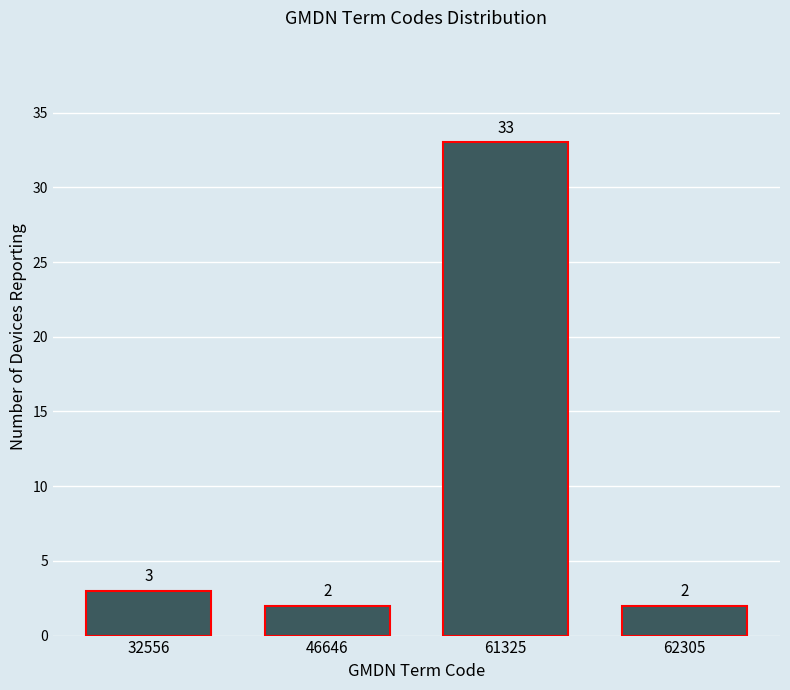

Reading left to right, what are all the values shown in this chart?

32556=3	46646=2	61325=33	62305=2